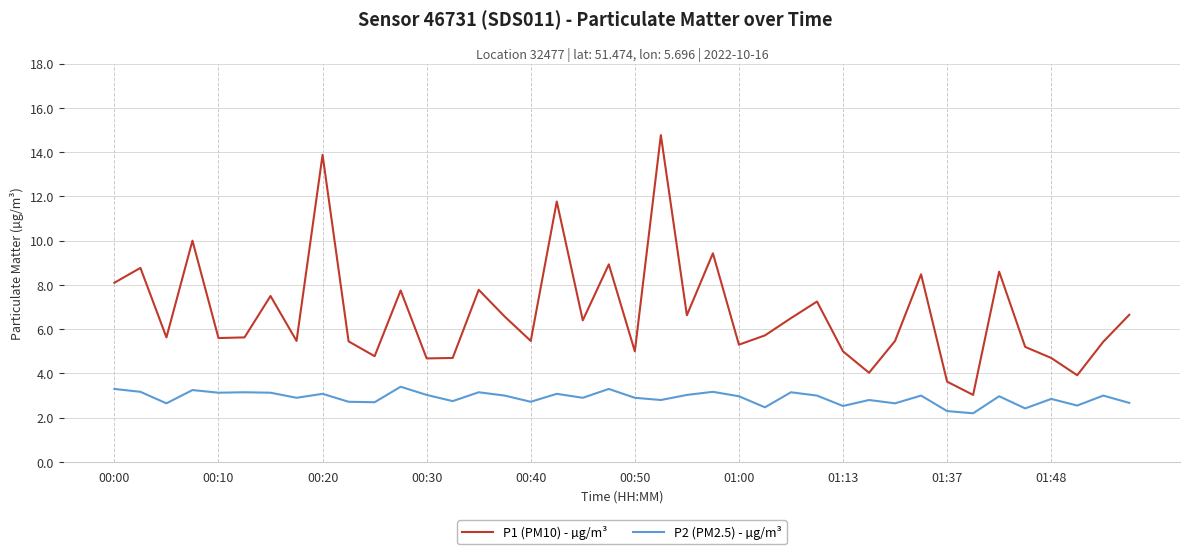

Which series has the widest spread of values?

P1 (PM10) - µg/m³